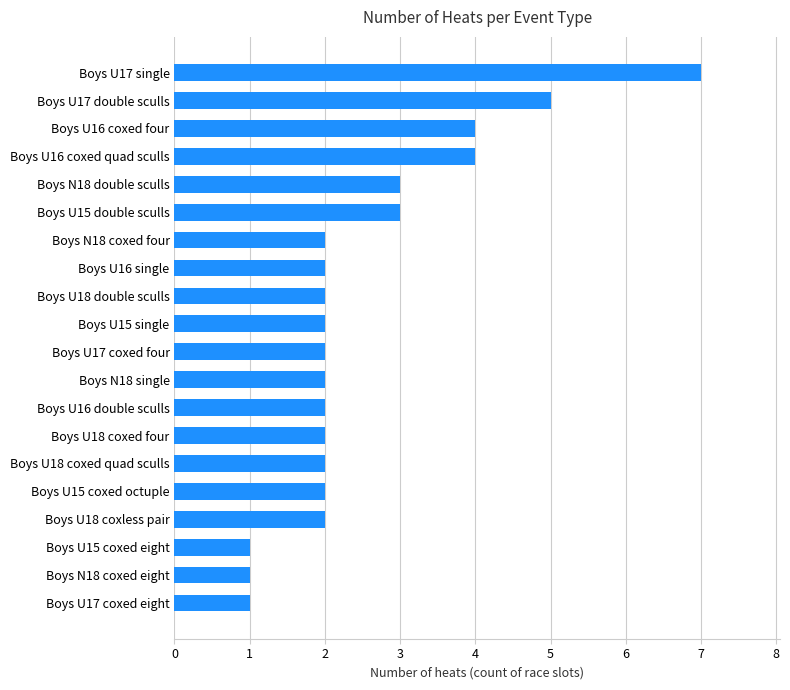

Is it true that the value at Boys N18 double sculls is 3?

True